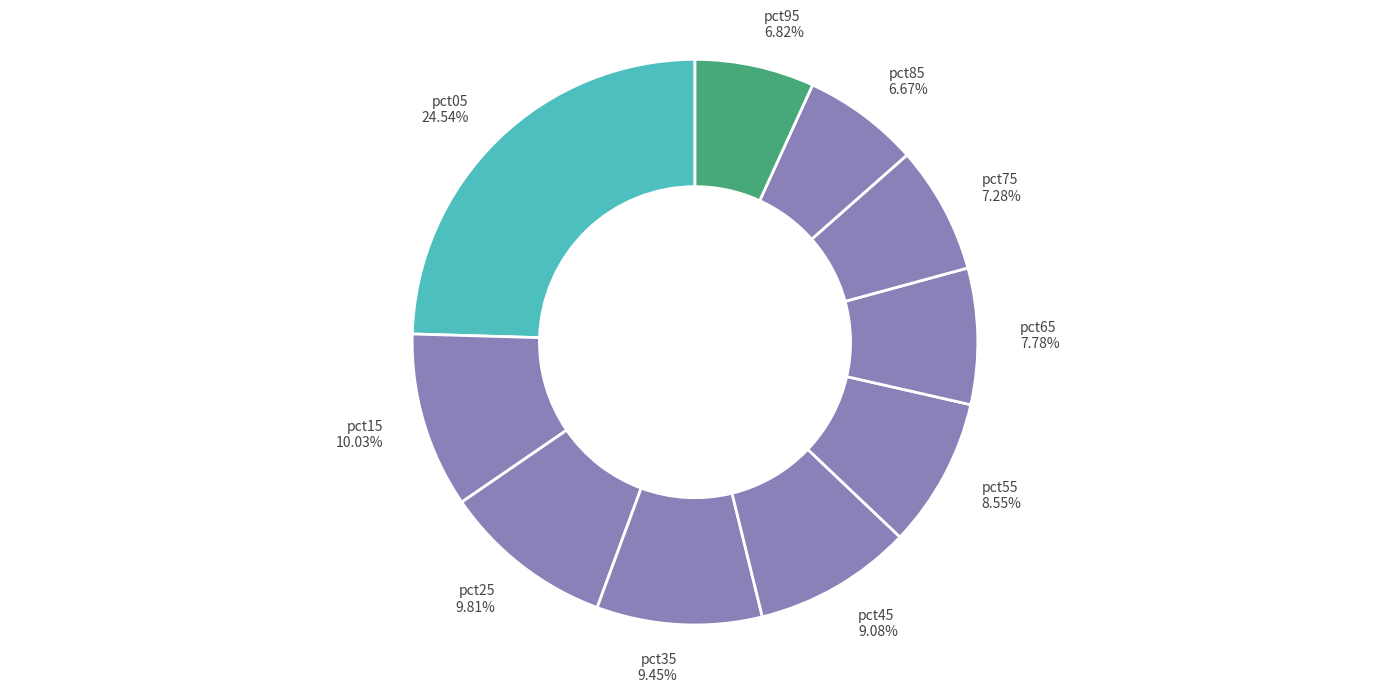

What is the largest slice in the pie chart?

pct05